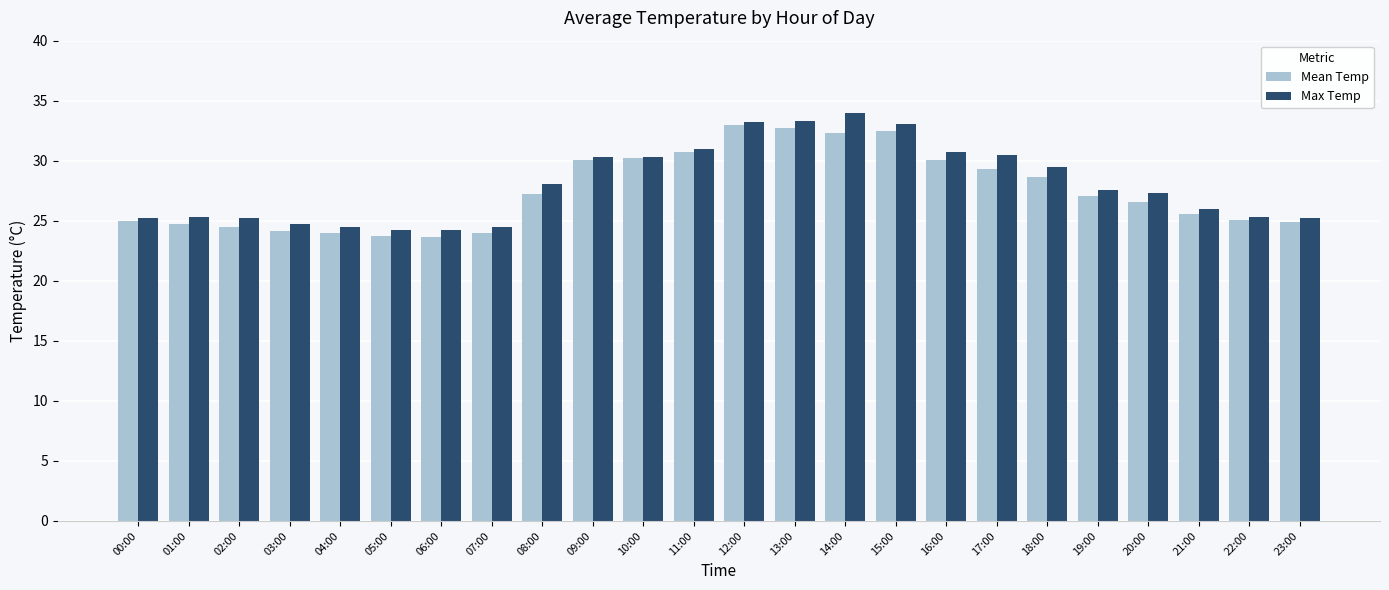

Is the value of Max Temp at 02:00 greater than the value of Mean Temp at 11:00?

No